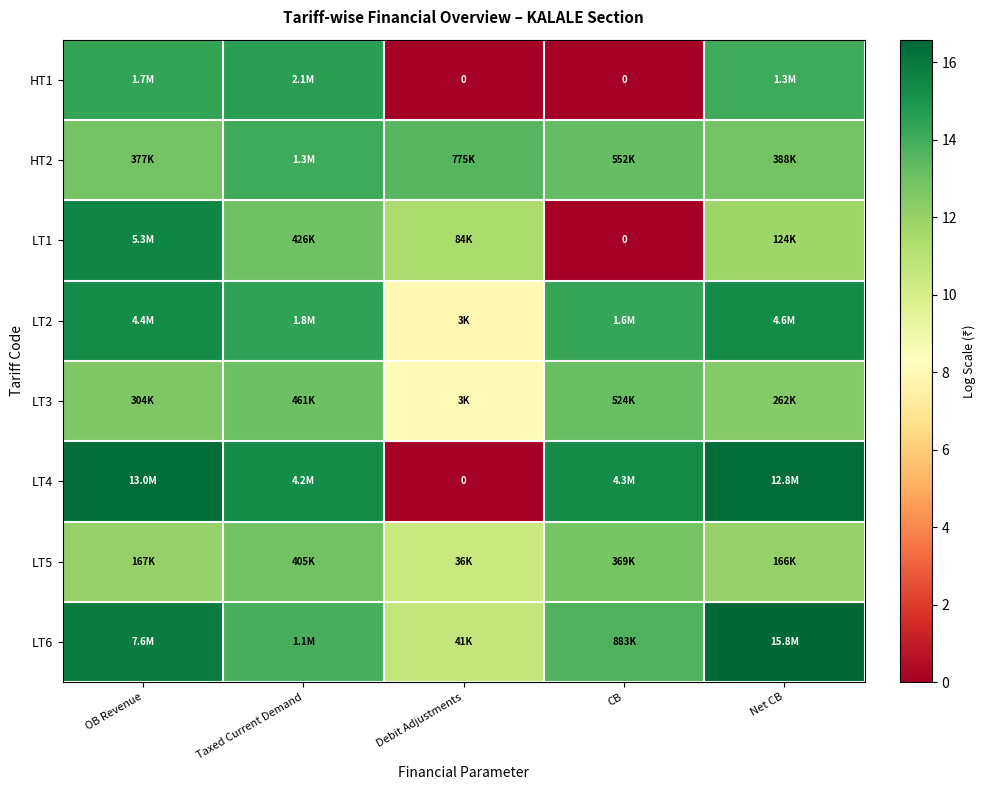

List the series in order of their peak value, lowest first.

LT5, LT3, HT2, HT1, LT2, LT1, LT4, LT6